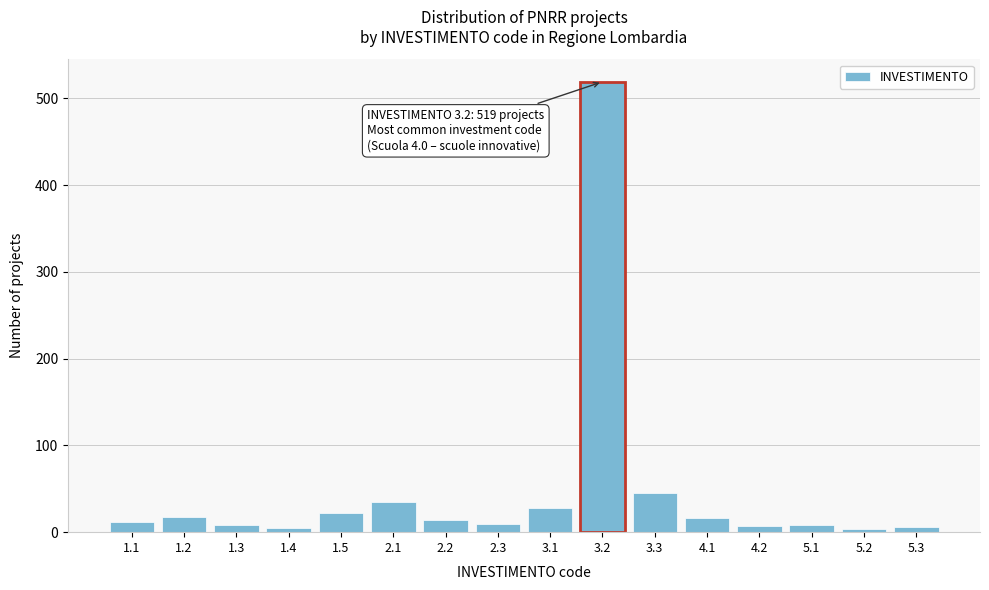

What is the change in value from 1.2 to 3.2?

+501